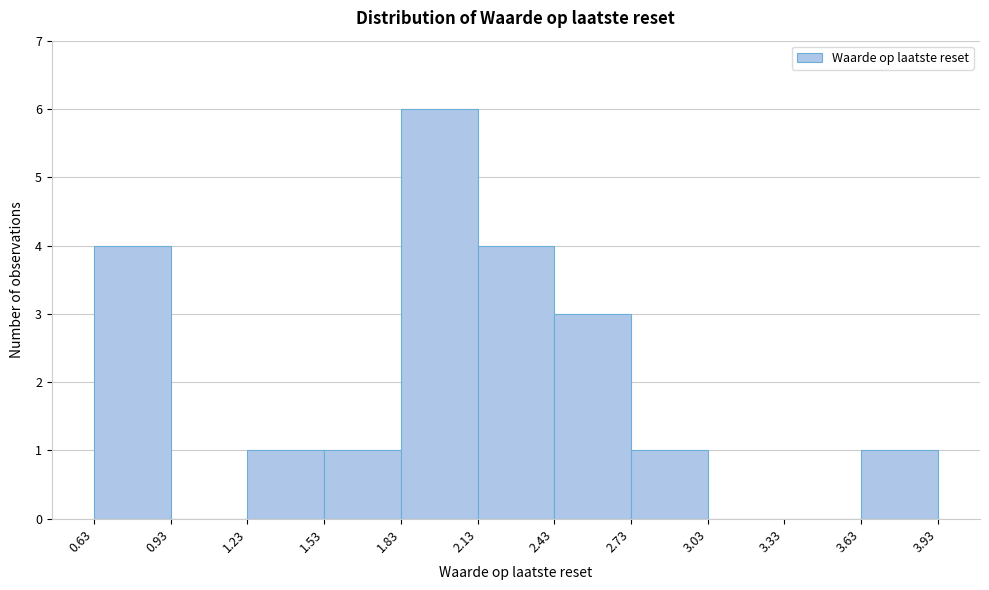

How tall is the bar that spans 2.73 to 3.03 on the x-axis? The values are not printed on the chart, so give them approximately, as read against the axis.

1